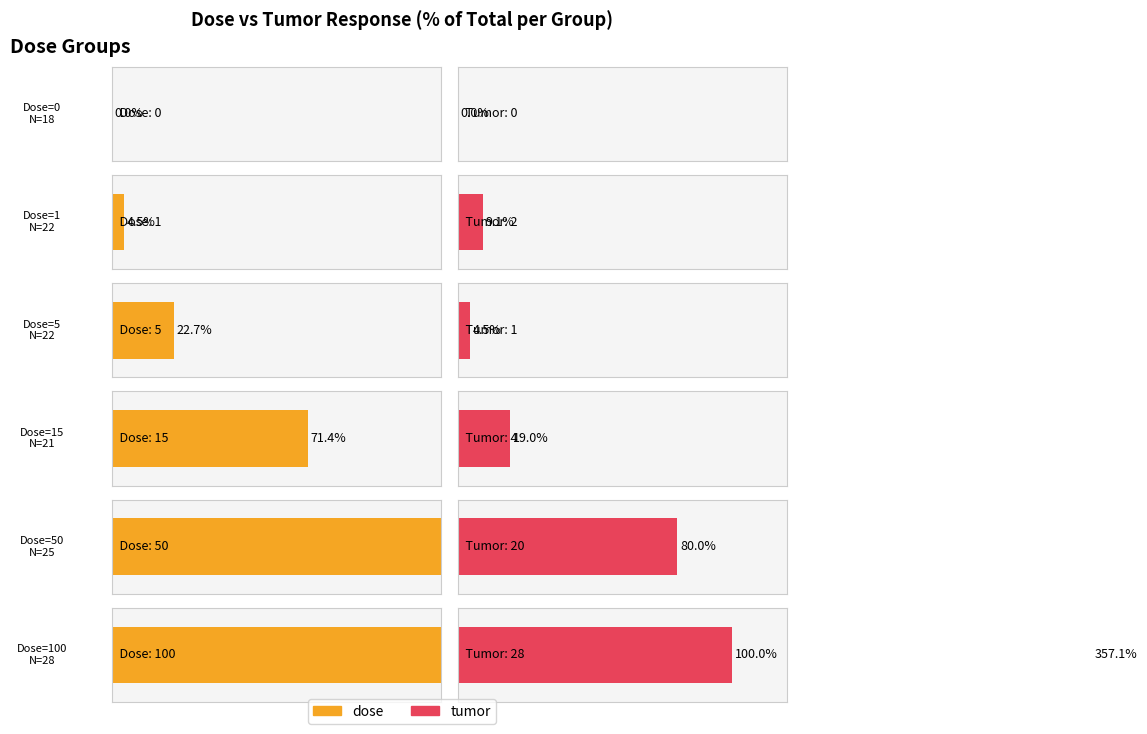

How many groups of bars are there?

6